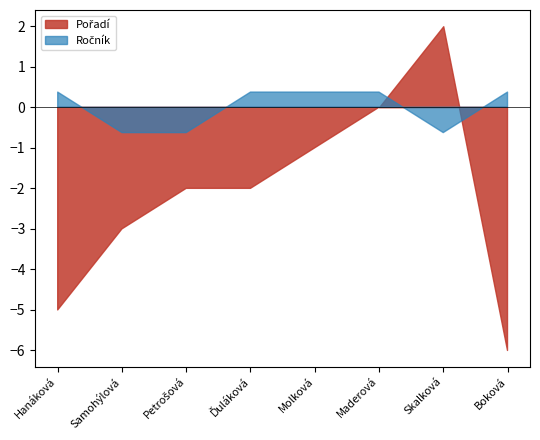

What position from the right is Hanáková?

8